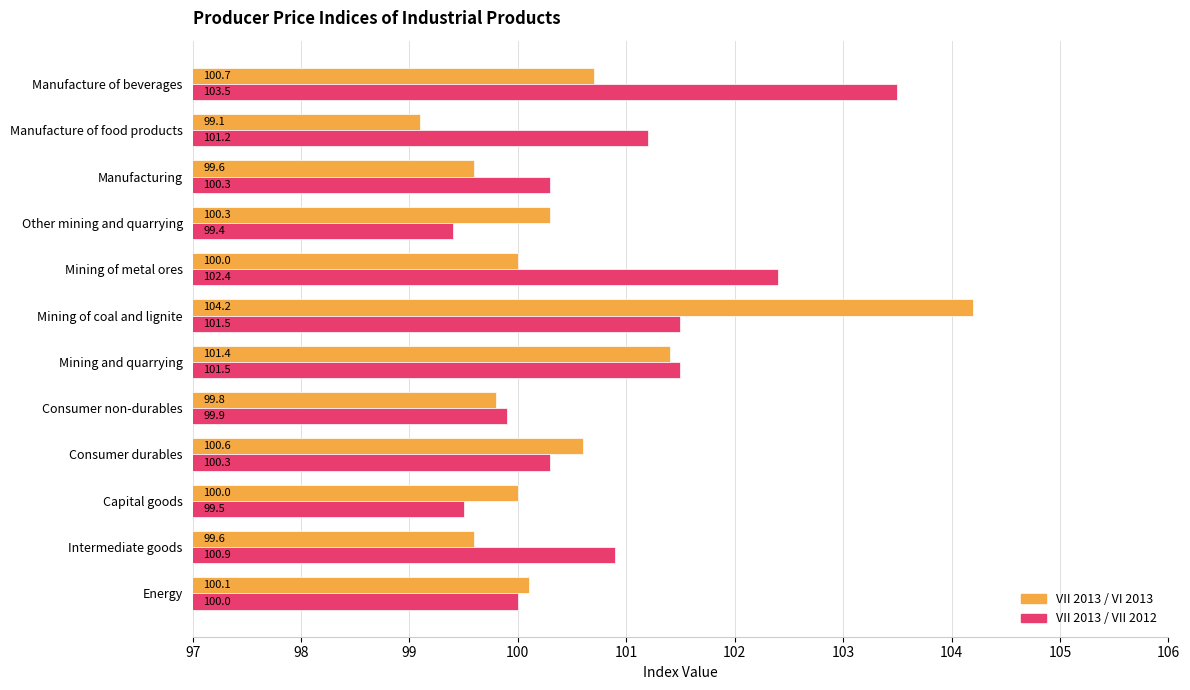

True or false: VII 2013 / VII 2012 has a value of 28.3 at Consumer non-durables.

False